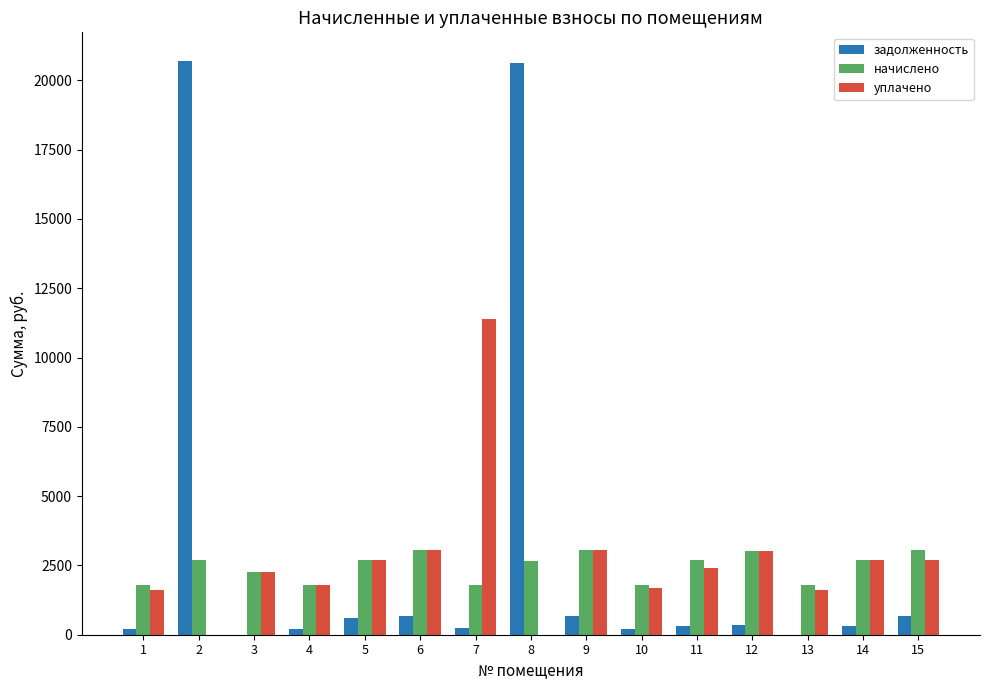

Is the value of задолженность at 11 greater than the value of начислено at 8?

No